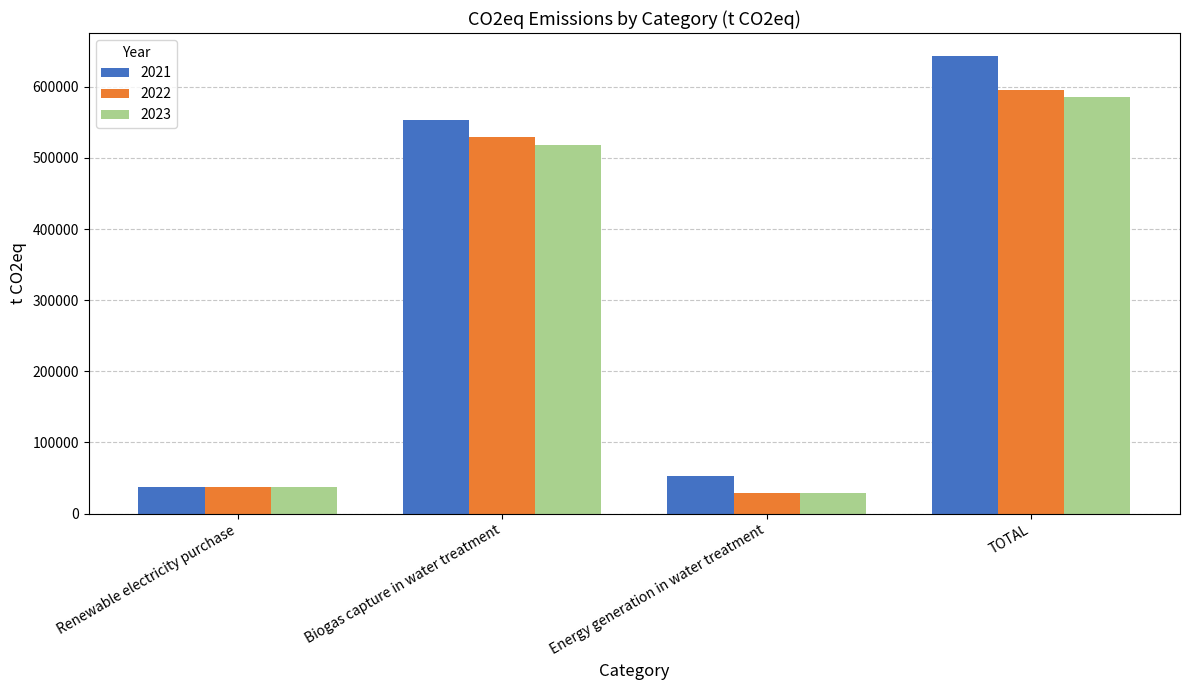

What are all the series names shown in the legend?

2021, 2022, 2023